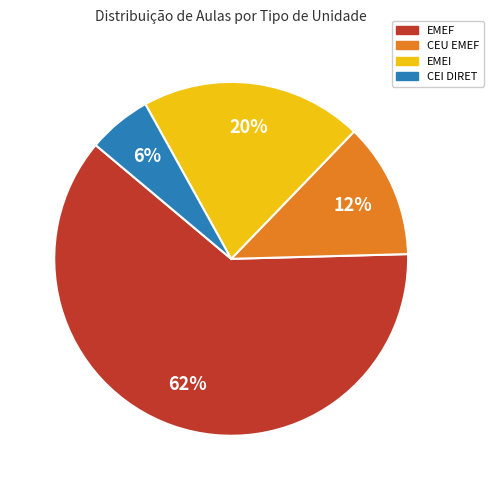

To the nearest percent, what is the difference between the largest and smallest slice percentages?

56%